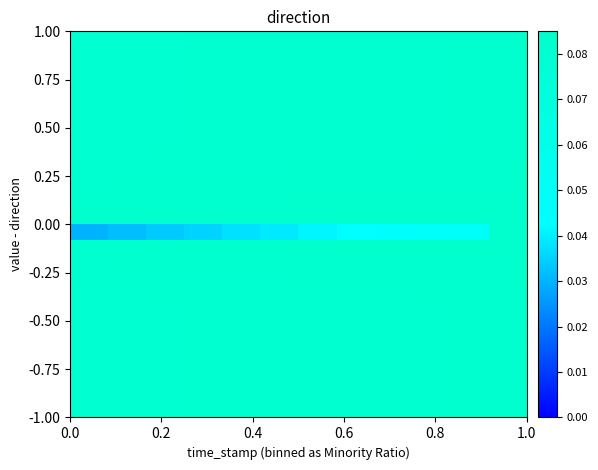

How many categories are shown in the chart?

12